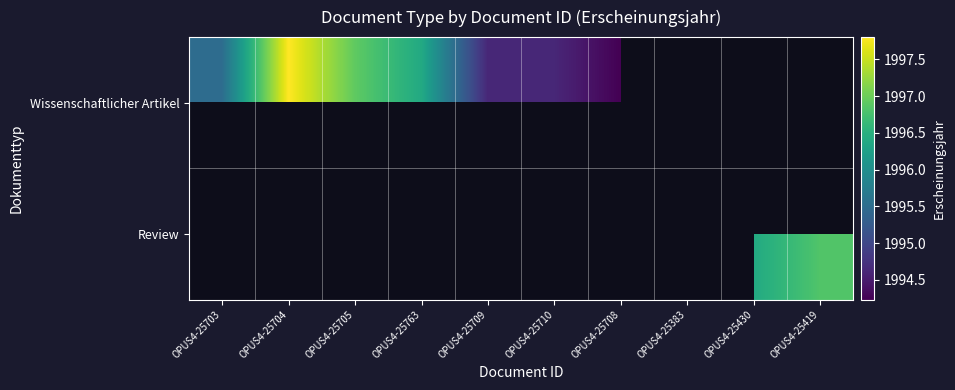

Where is Wissenschaftlicher Artikel nearest to the value 1996?

OPUS4-25763